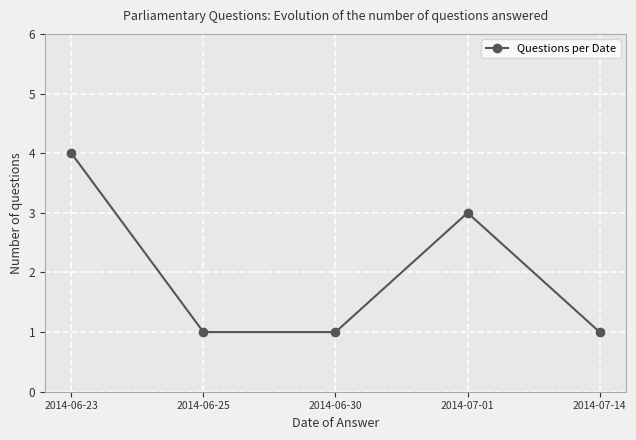

Is it true that the value at 2014-06-23 is 2?

False